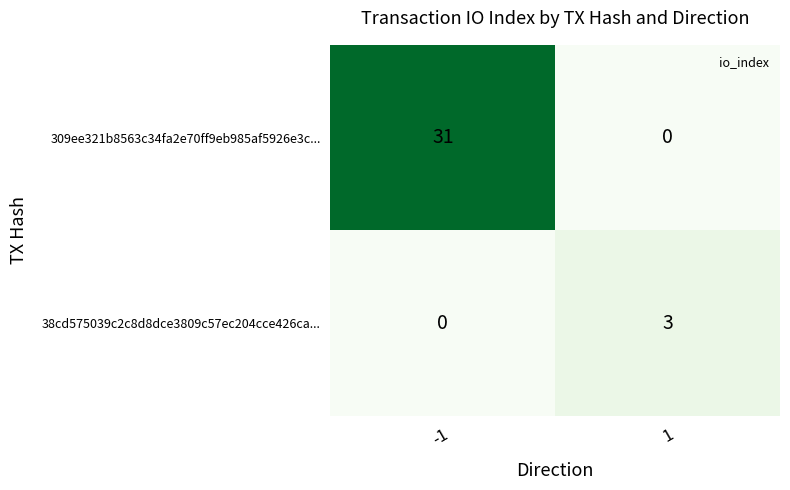

Rank the series by their average value, from lowest to highest.

38cd575039c2c8d8dce3809c57ec204cce426ca..., 309ee321b8563c34fa2e70ff9eb985af5926e3c...